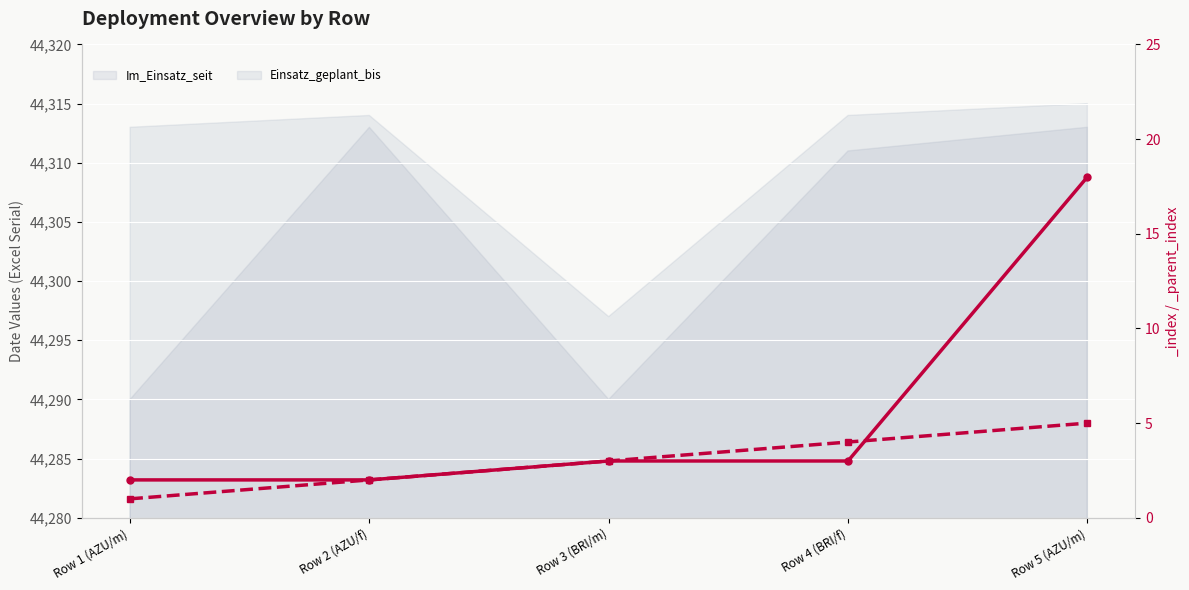

How many values in the _index series exceed 3?

2